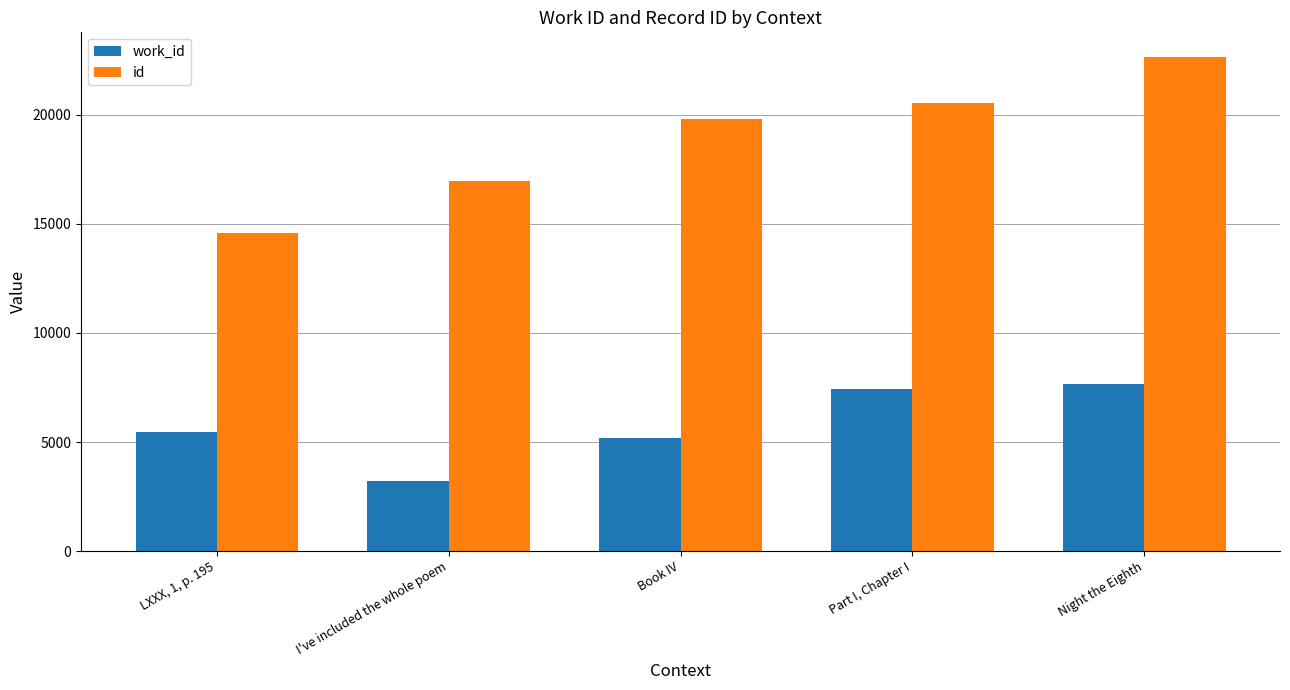

Which series changed the most between I've included the whole poem and Book IV?

id